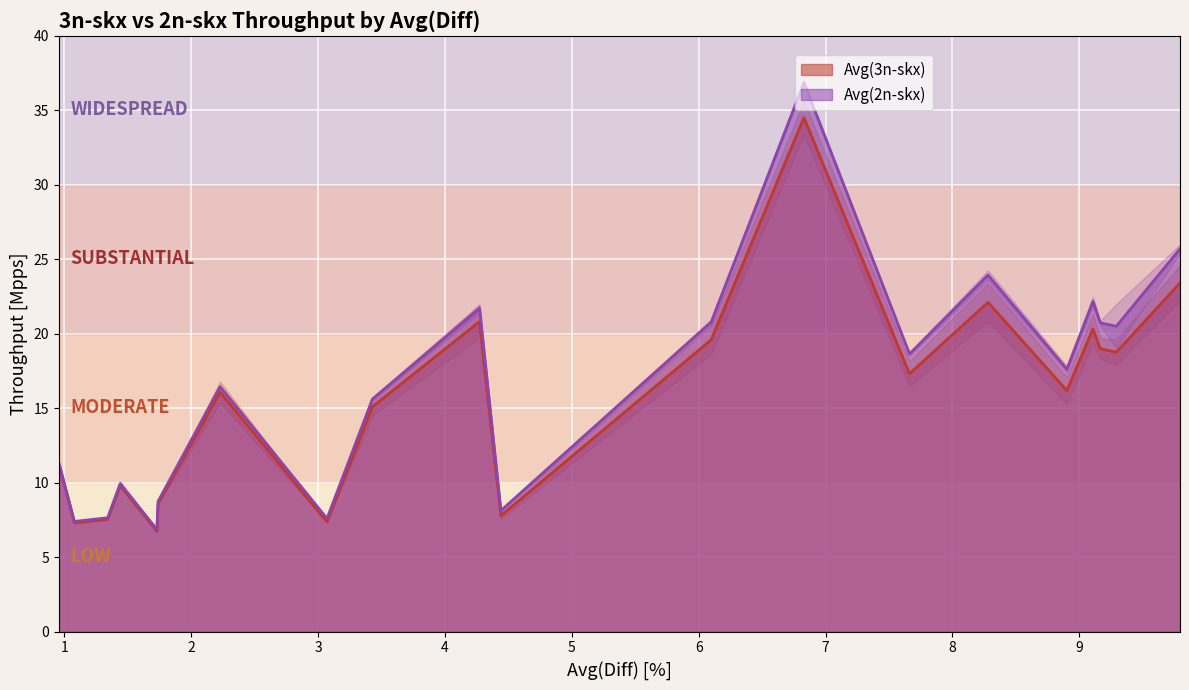

What are all the series names shown in the legend?

Avg(3n-skx), Avg(2n-skx)